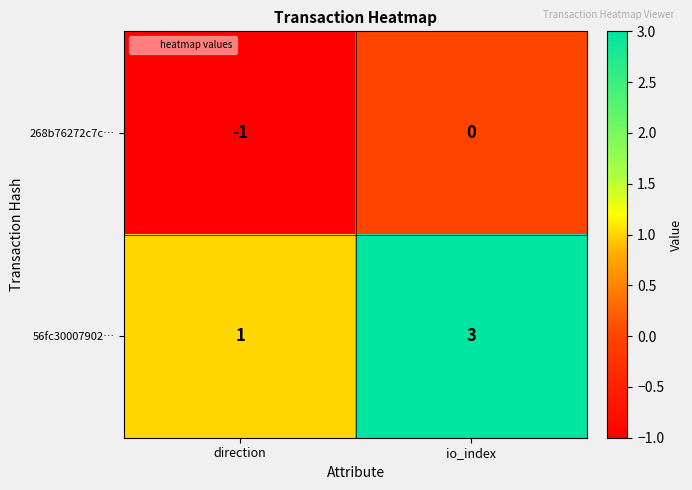

Where is 56fc30007902… nearest to the value 2?

direction